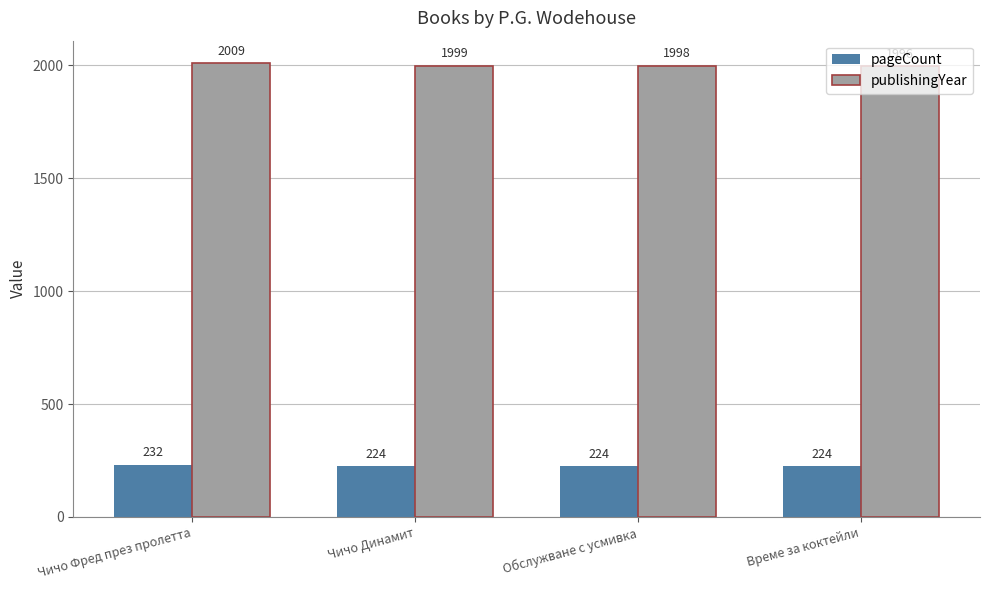

What is the label of the 3rd bar from the left?

Обслужване с усмивка